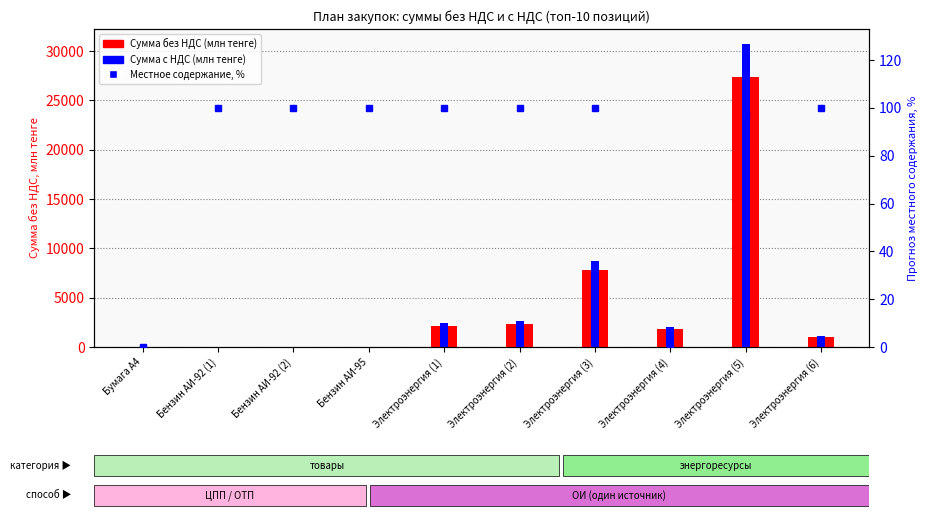

Which series has the largest total across all categories?

Сумма с НДС (млн тенге)